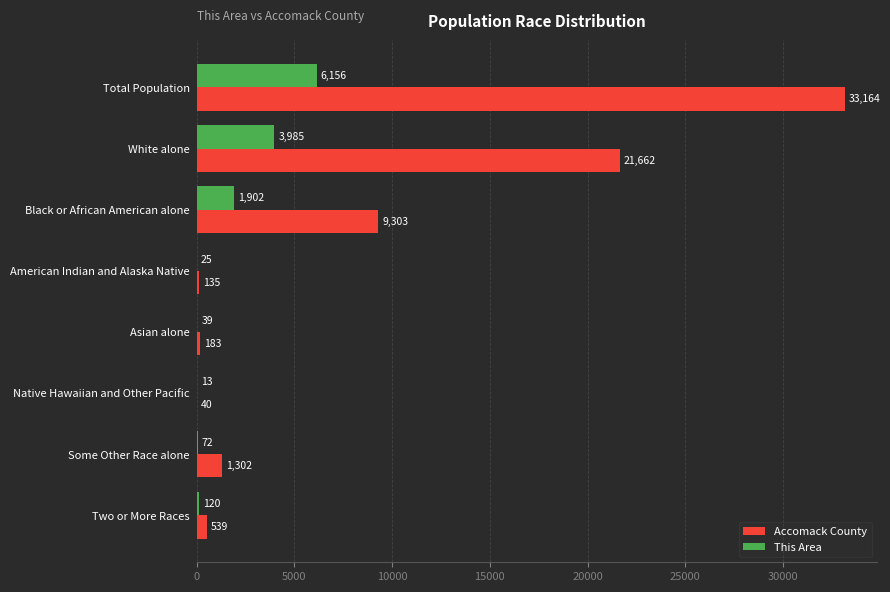

How many series are shown in this chart?

2